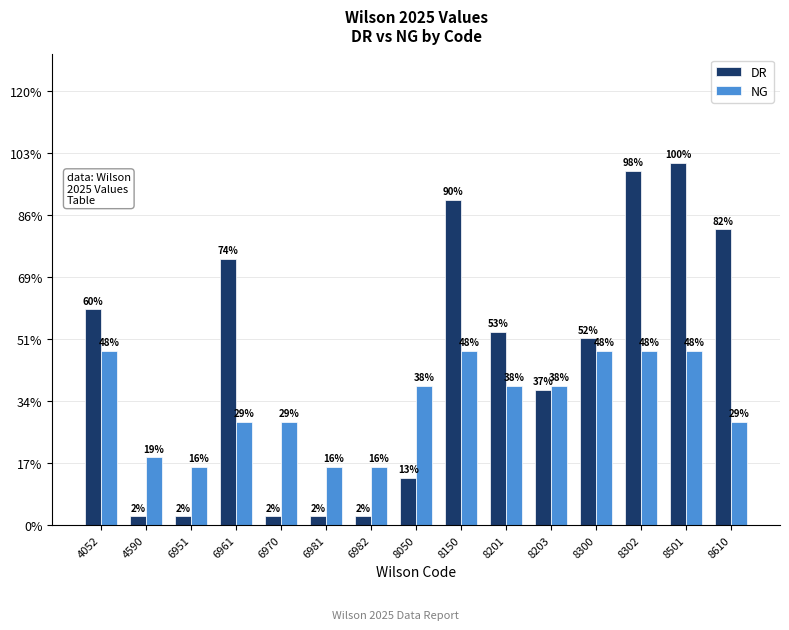

Which series has the largest range (max minus min)?

DR